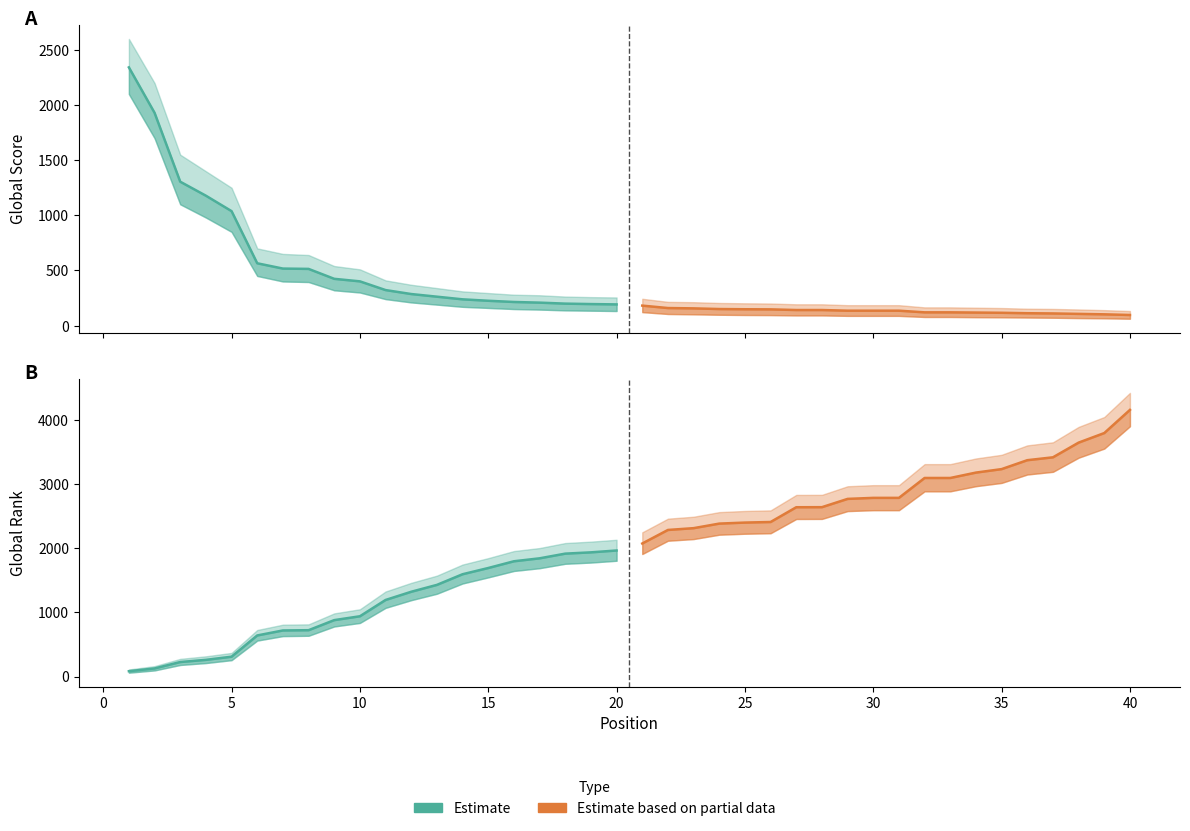

What is the greatest value displayed?

4155